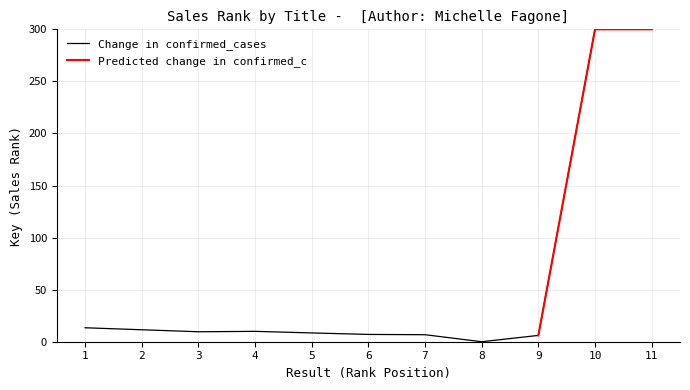

Is it true that the value at 11 is 300.0?

True